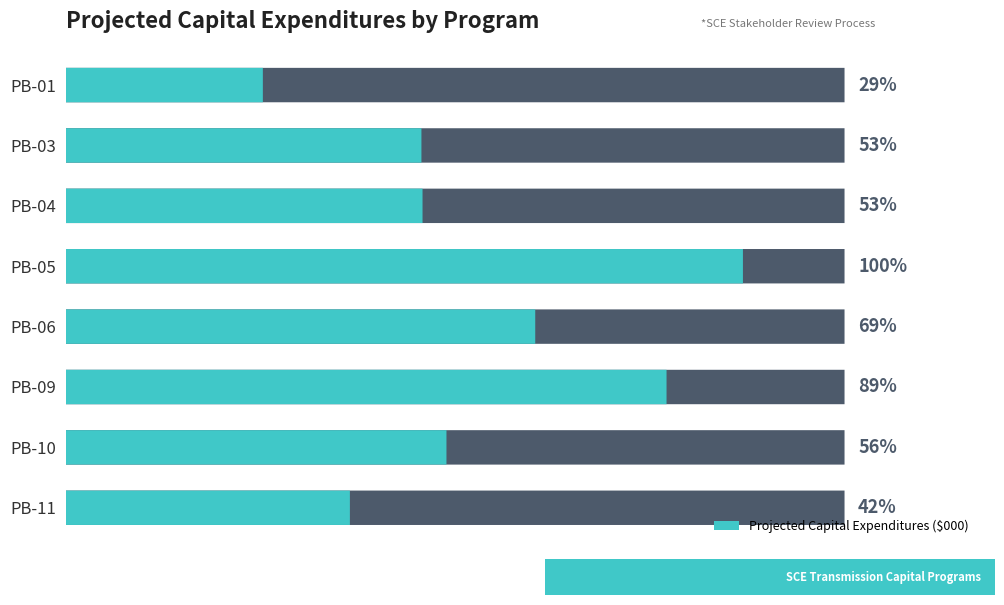

Between PB-10 and PB-06, which is larger?

PB-06